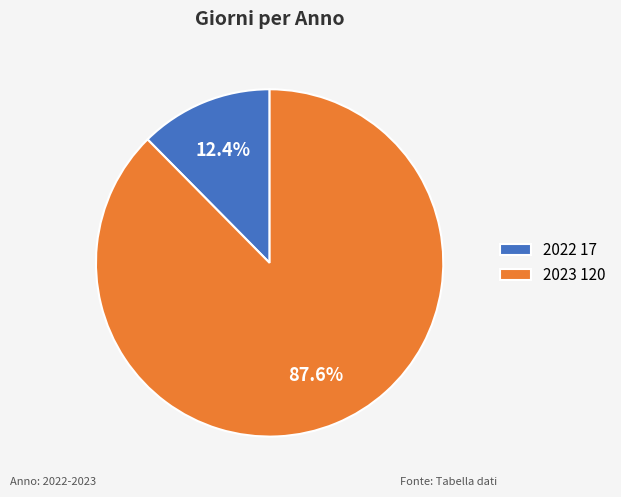

To the nearest percent, what percentage of the pie is 2022?

12%